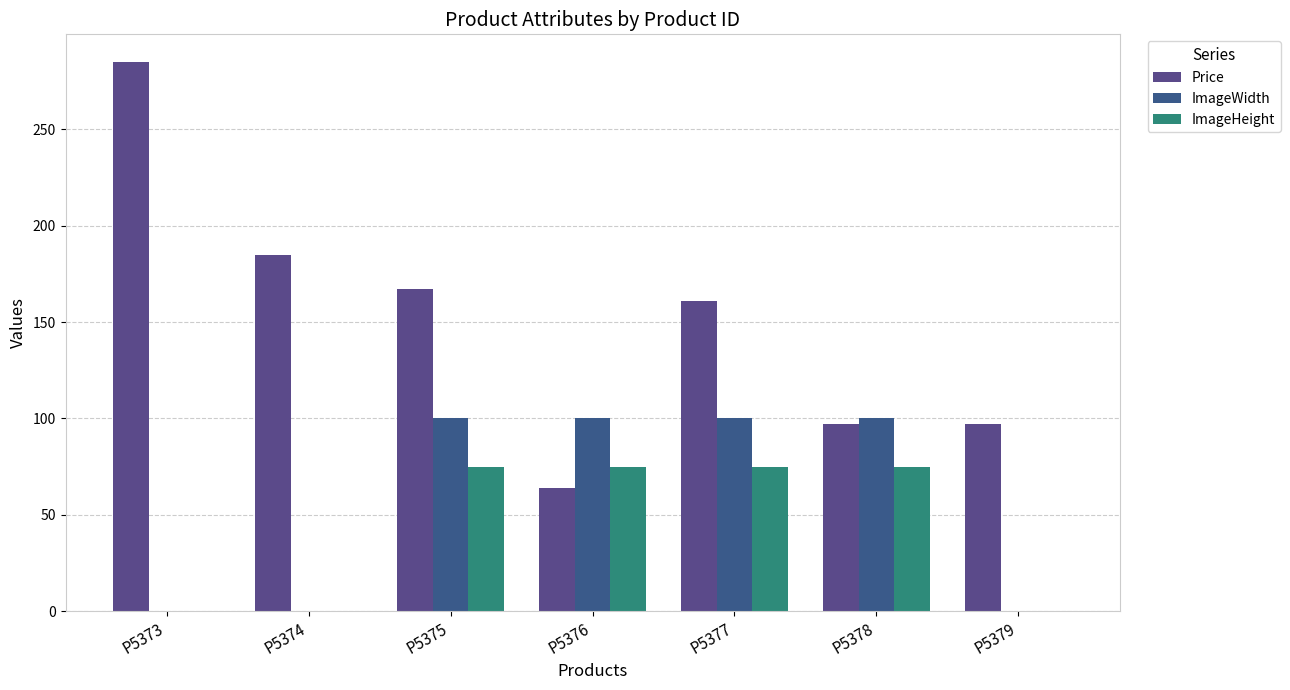

What is the maximum value shown in the chart?

285